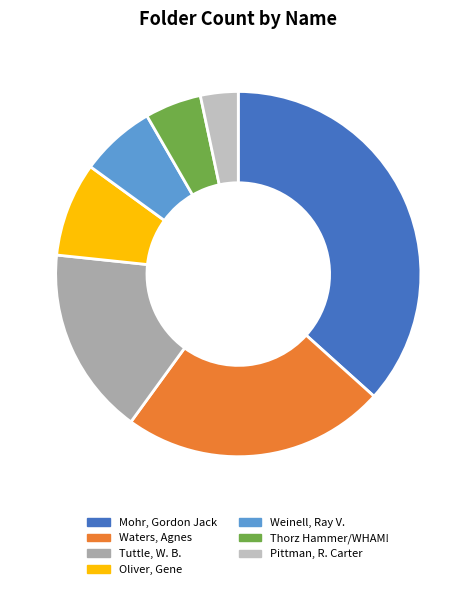

To the nearest percent, what is the combined percentage of Thorz Hammer/WHAM! and Mohr, Gordon Jack?

42%